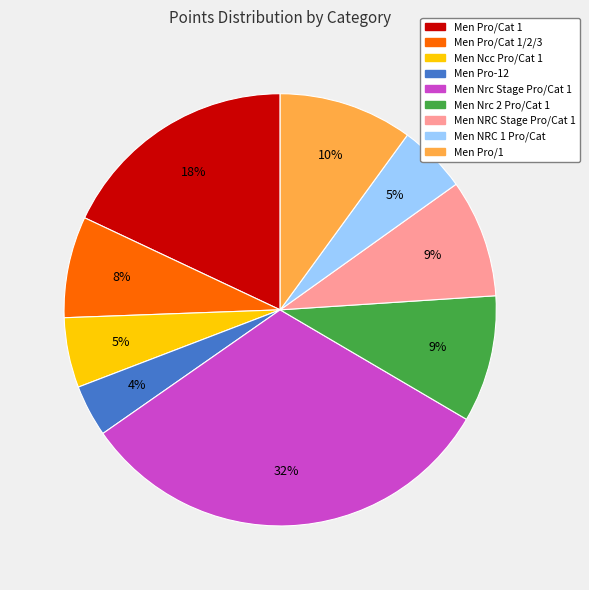

To the nearest percent, what is the average slice percentage?

11%